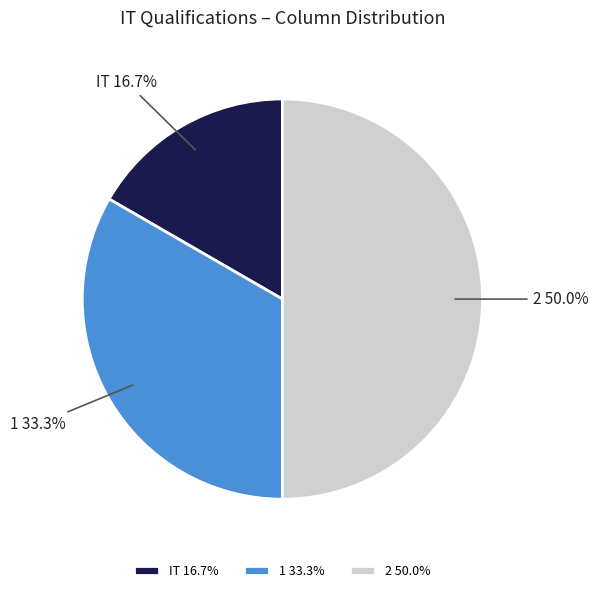

To the nearest percent, what is the combined percentage of 1 and 2?

83%